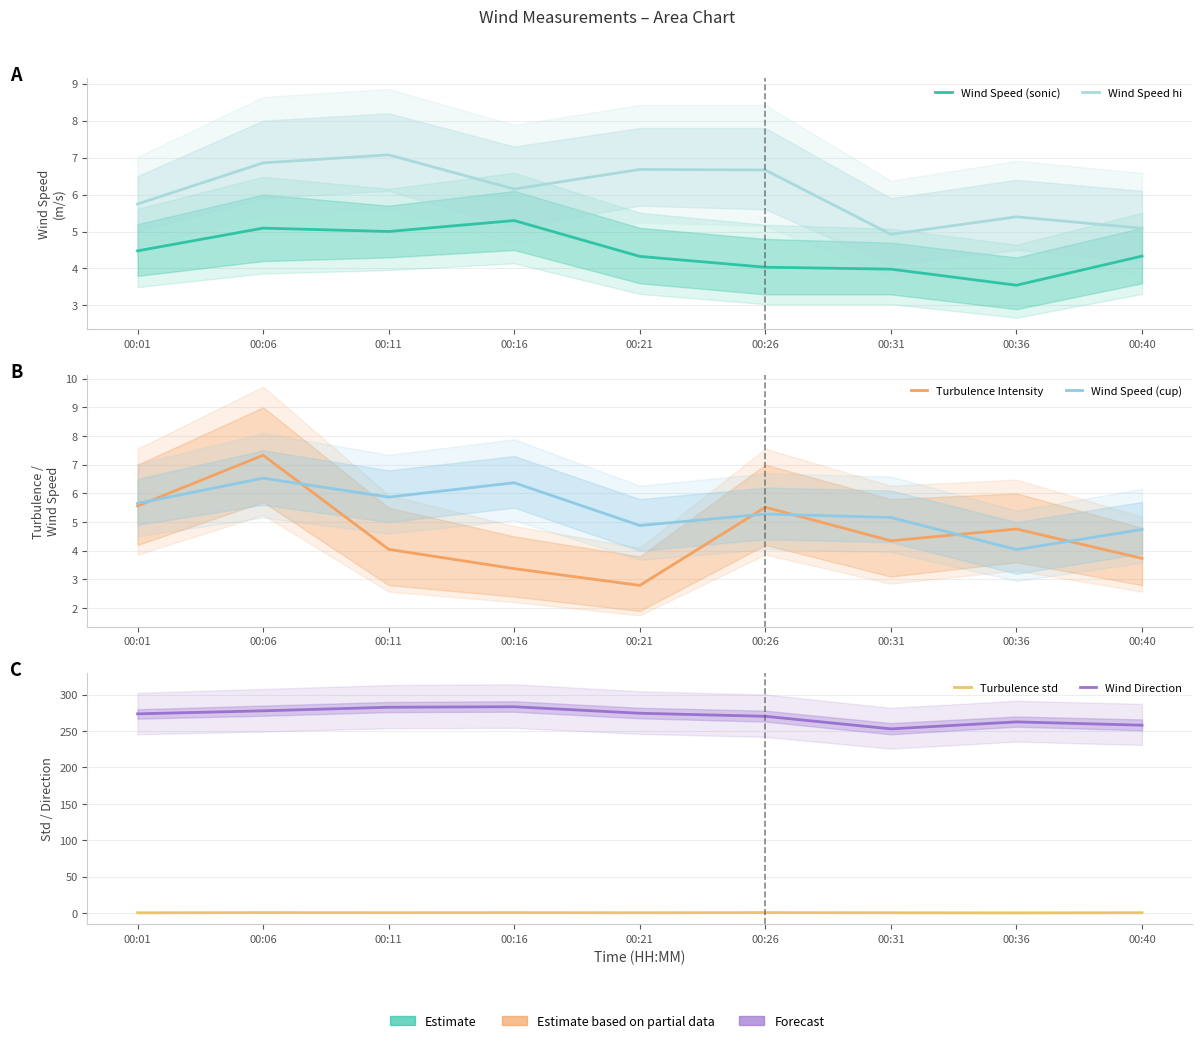

What are all the series names shown in the legend?

Wind Speed (sonic), Wind Speed hi, Turbulence Intensity, Wind Speed (cup), Turbulence std, Wind Direction